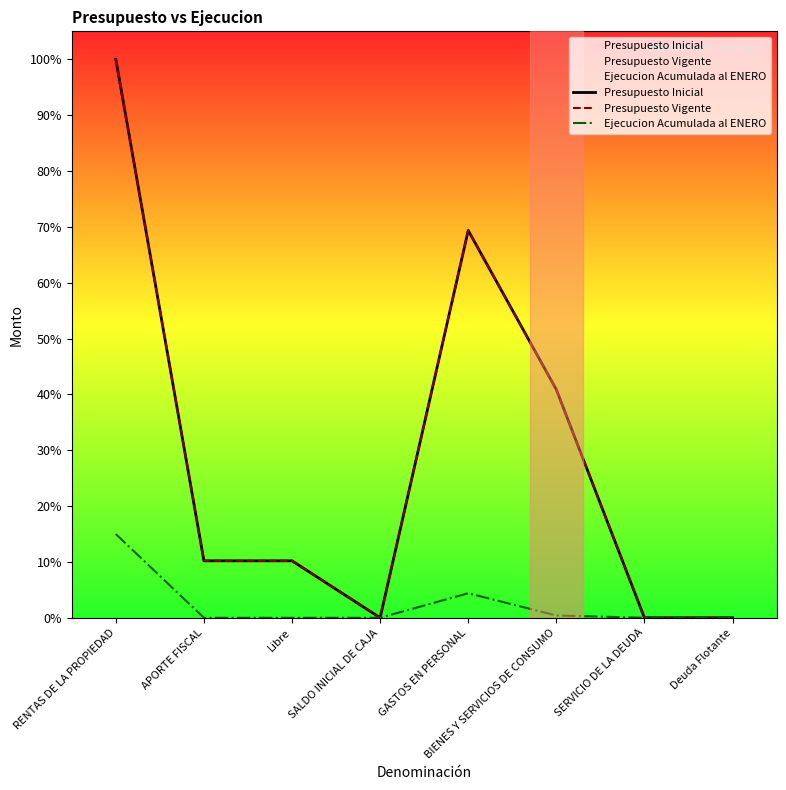

What are all the series names shown in the legend?

Presupuesto Inicial, Presupuesto Vigente, Ejecucion Acumulada al ENERO